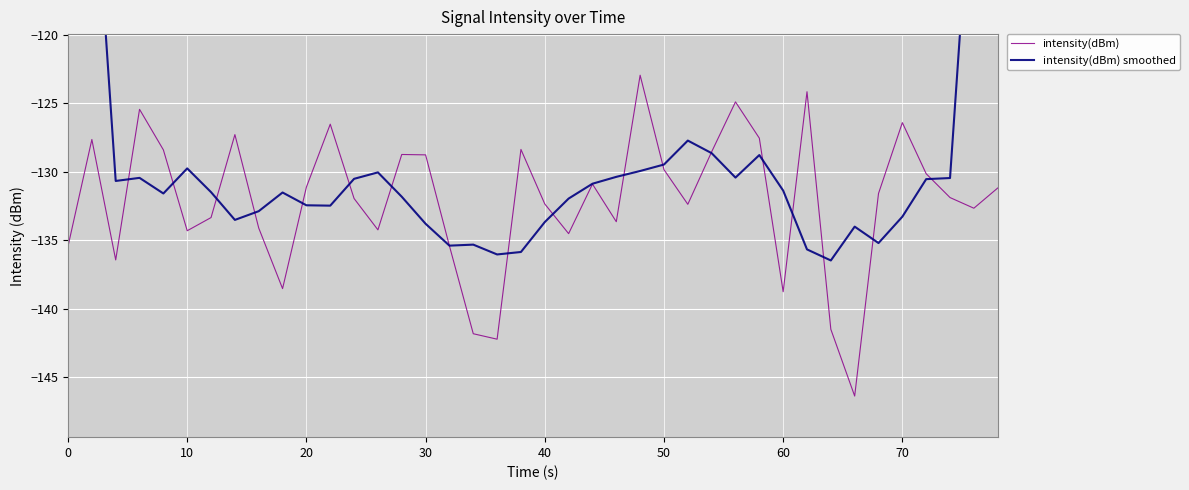

Which series ends up on top after the final intersection of intensity(dBm) smoothed and intensity(dBm)?

intensity(dBm) smoothed